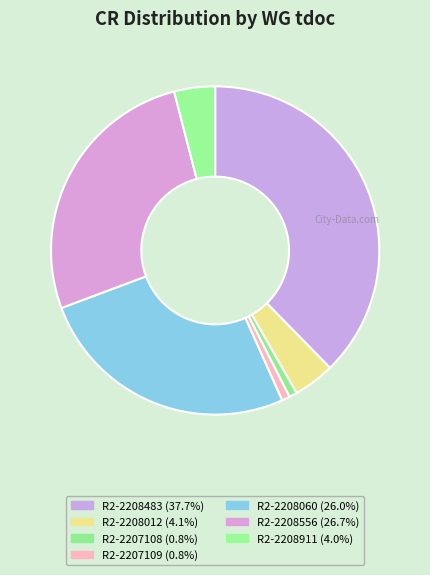

Does any single category account for the majority?

No